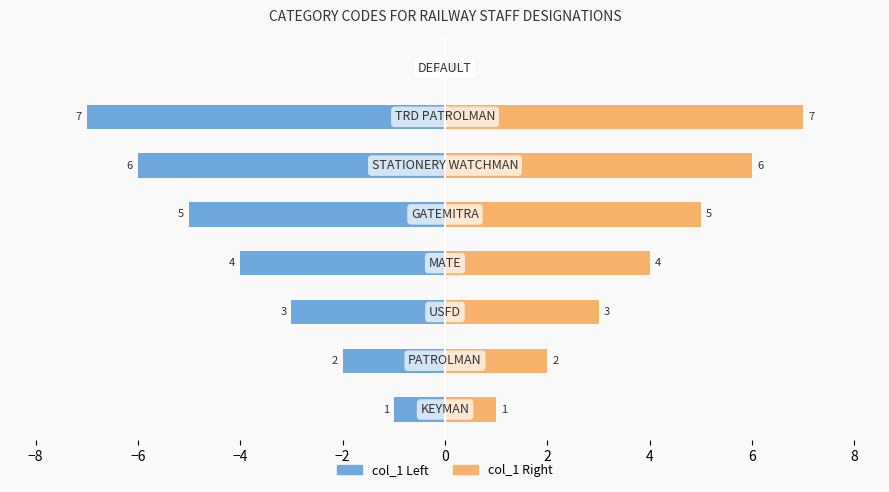

What is the greatest value displayed?

7